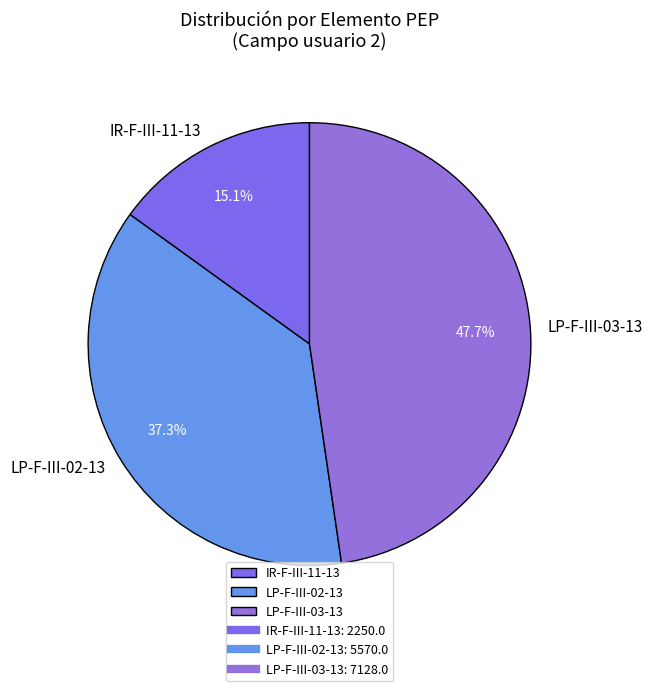

Combined, what portion of the pie is LP-F-III-02-13 and LP-F-III-03-13?

84.9%